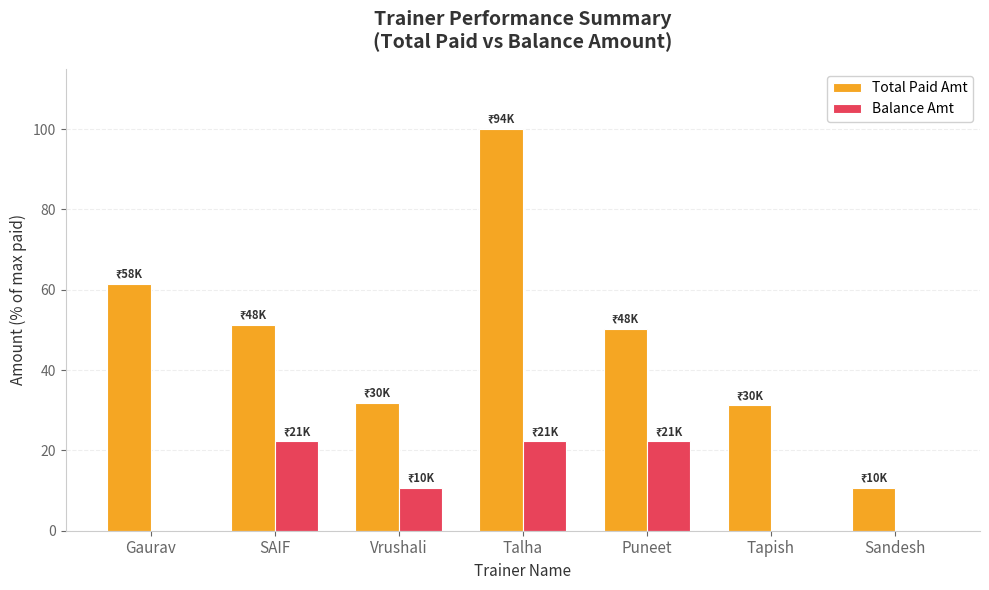

Which series changed the most between SAIF and Sandesh?

Total Paid Amt